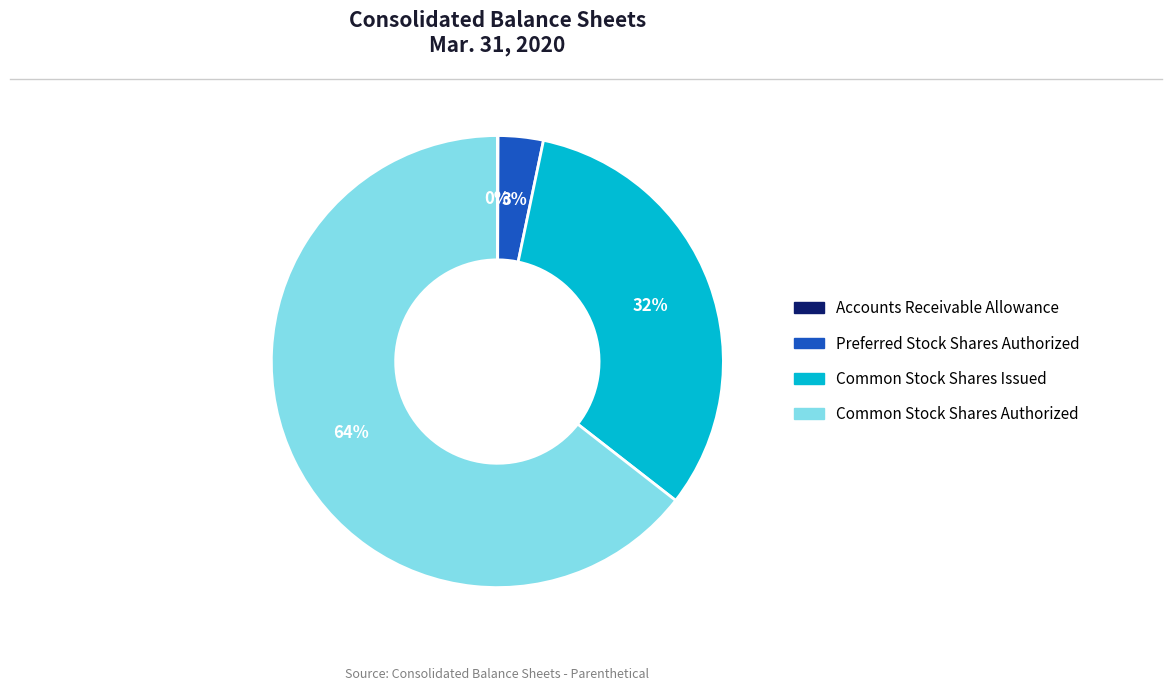

True or false: Common Stock Shares Authorized accounts for 73% of the total.

False